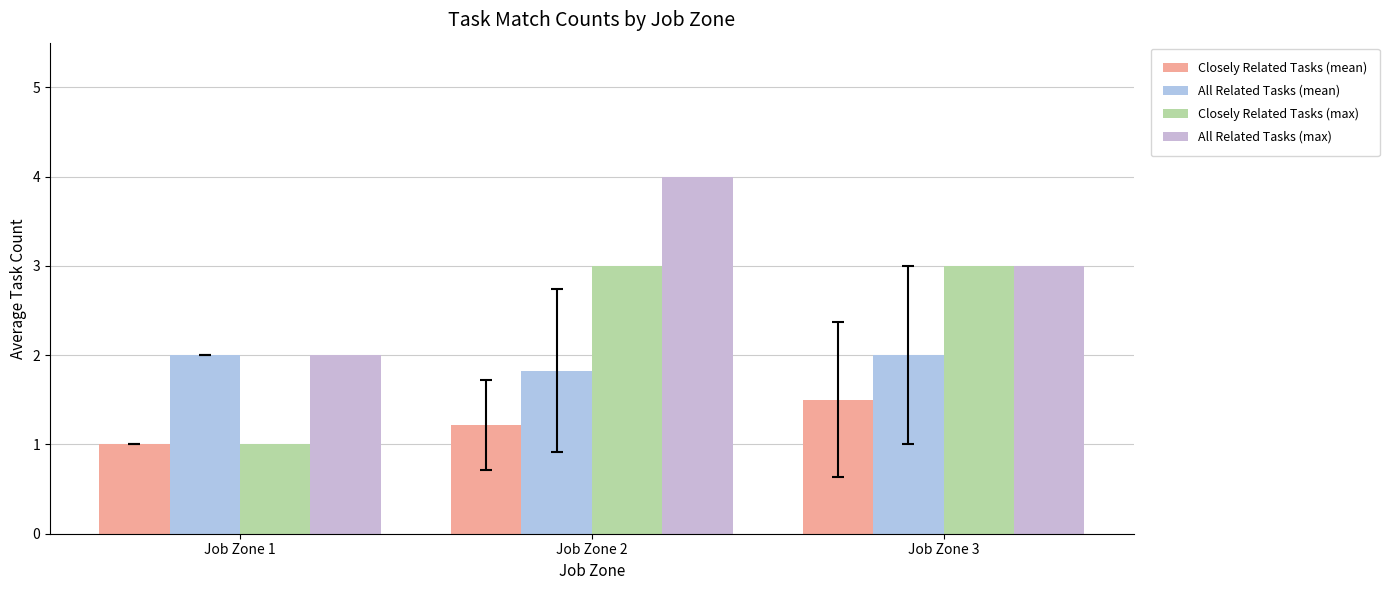

At which label is Closely Related Tasks (mean) closest to 1?

Job Zone 1